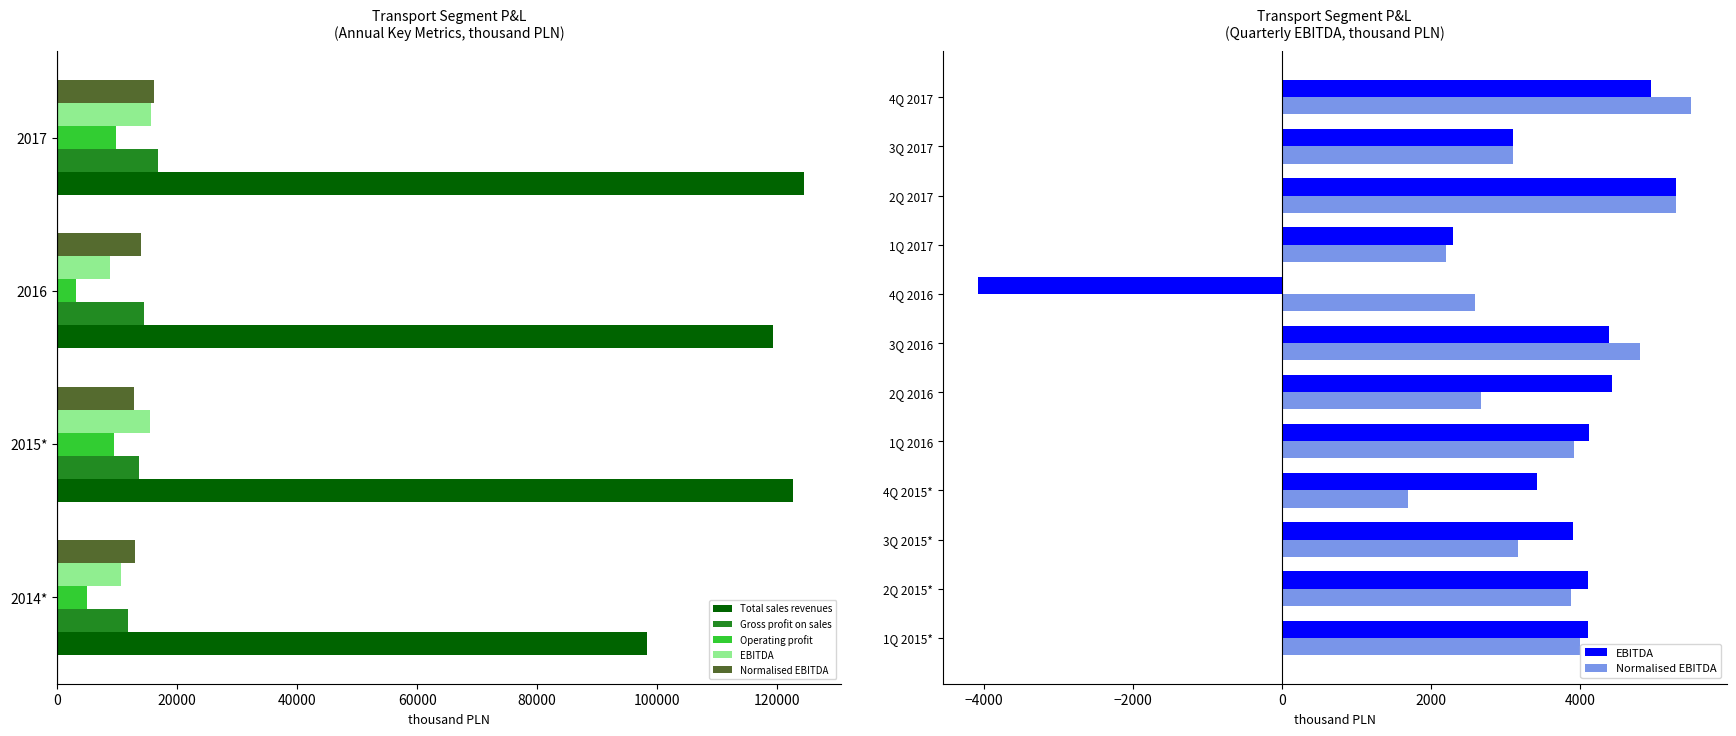

Which has a higher value, 2015* or 2014*?

2015*